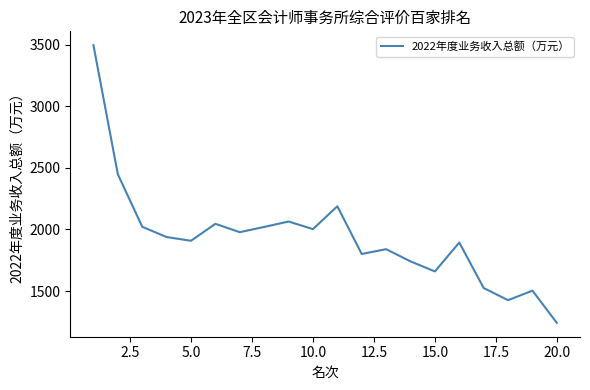

What is the difference between the second highest and minimum values?

1205.7